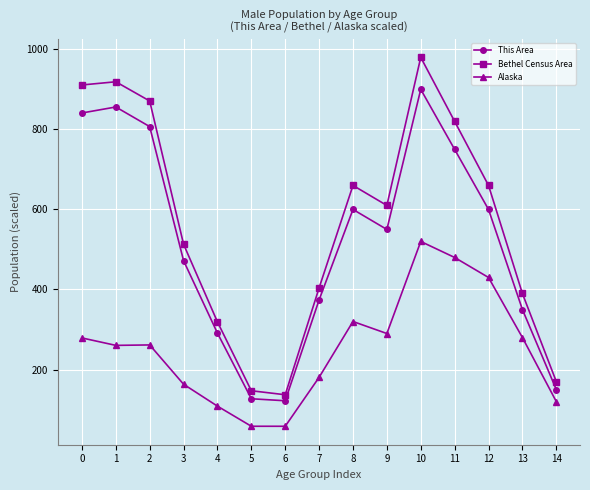

What is the value of the Alaska point at the 13th from the left?

430.0